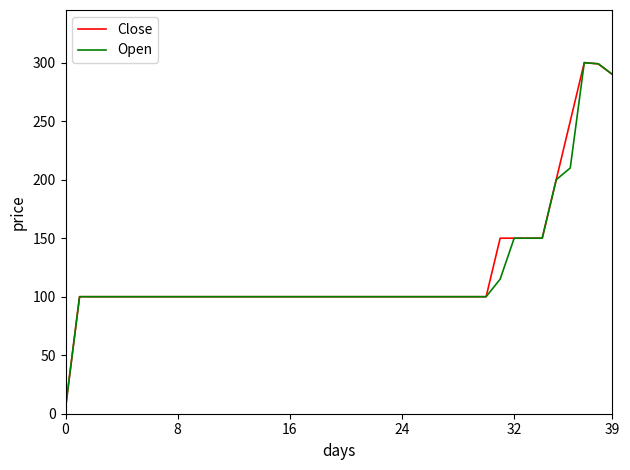

What is the maximum value for Close?

300